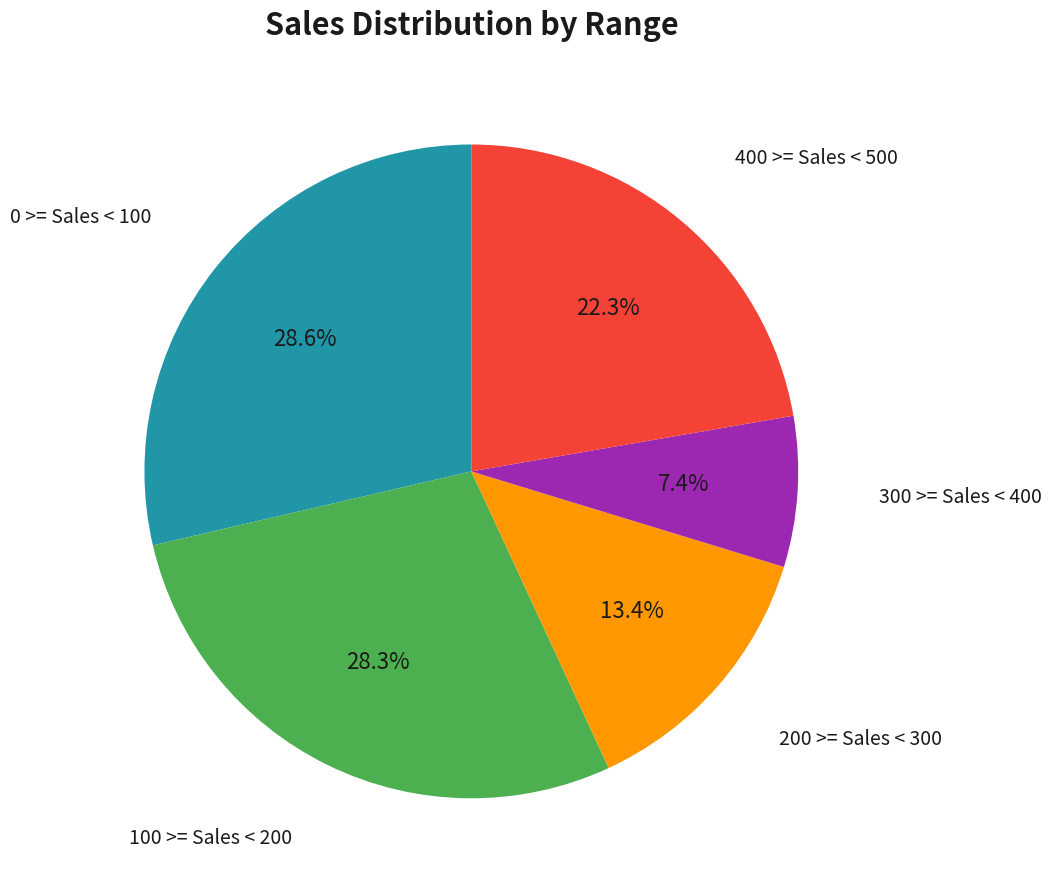

How many slices are in this pie chart?

5